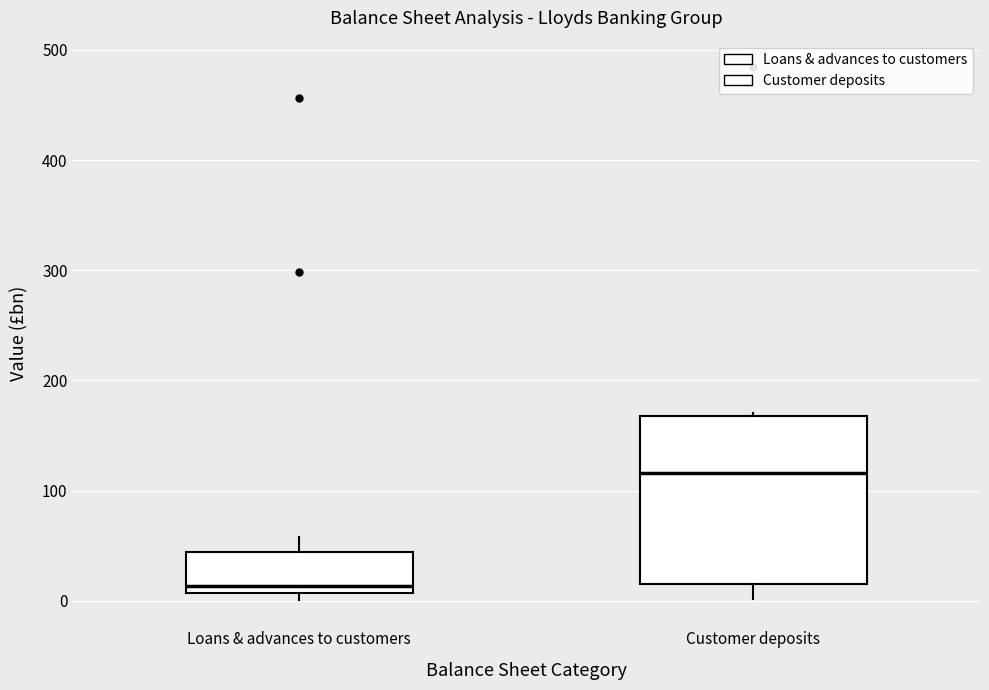

Reading left to right, read every box against the y-axis: the position of its median line, the range the box covers, and the ends of its whiskers. The values are not printed on the chart, so give them approximately, as read against the axis.

Loans & advances to customers: median 10 (just above the box's lower edge), box 10 to 40, whiskers 0 to 60
Customer deposits: median 120, box 20 to 170, whiskers 0 to 170